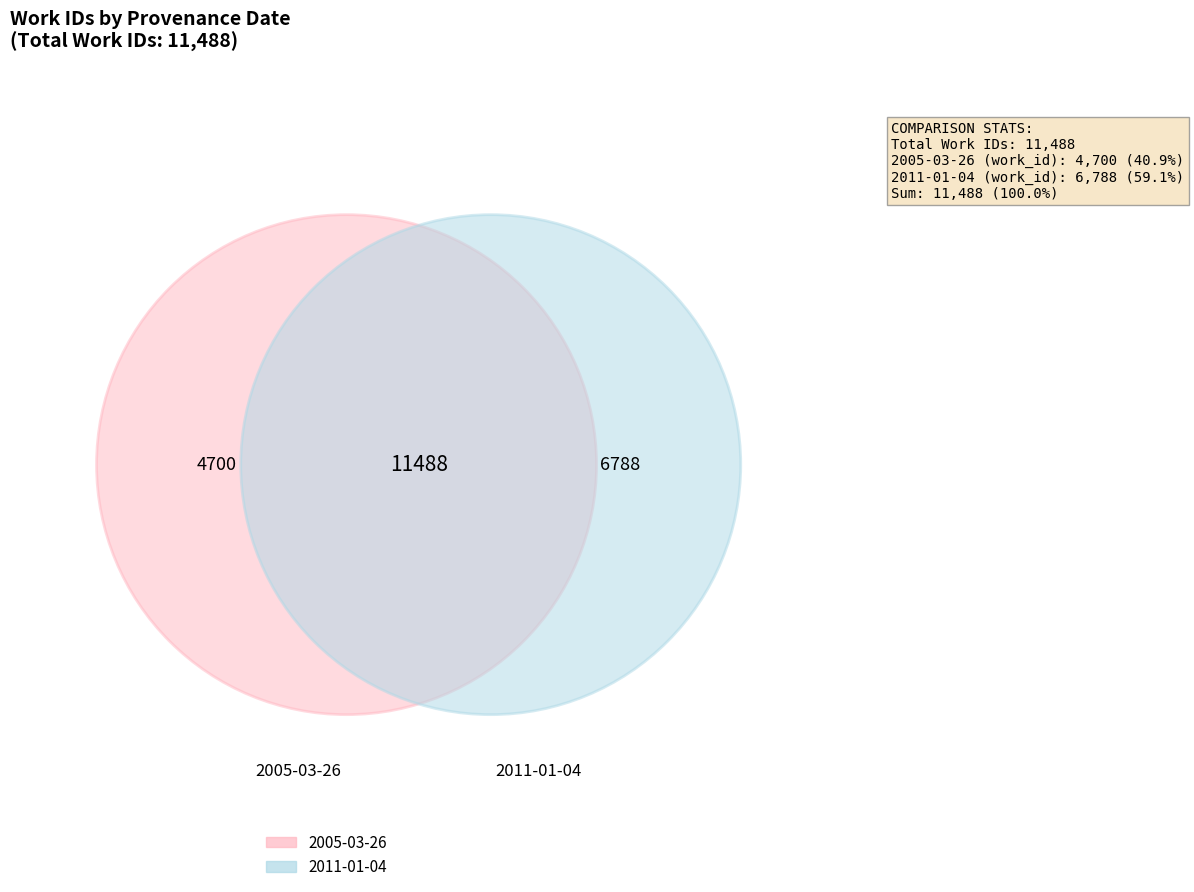

What percentage is the 2011-01-04 slice, to the nearest percent?

59%